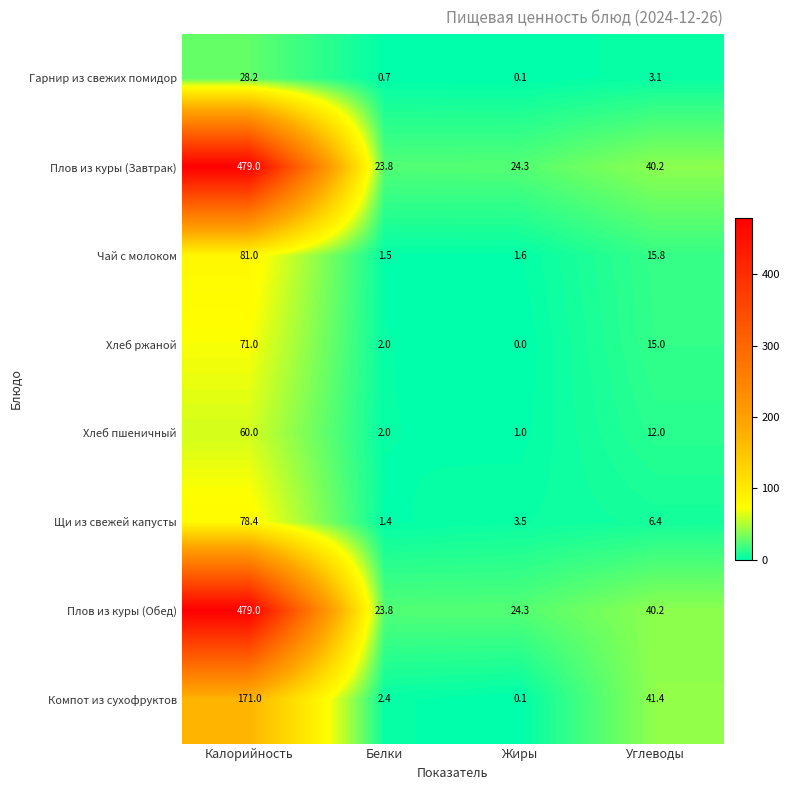

What is the average value of the Хлеб ржаной series?

22.0